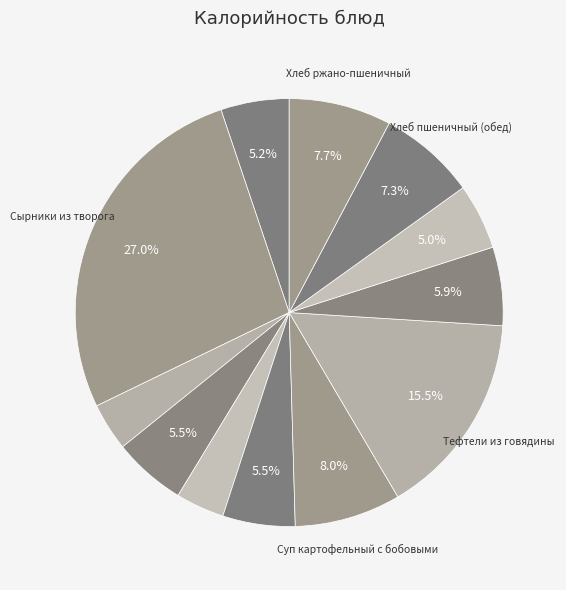

Count the number of slices in the pie.

12